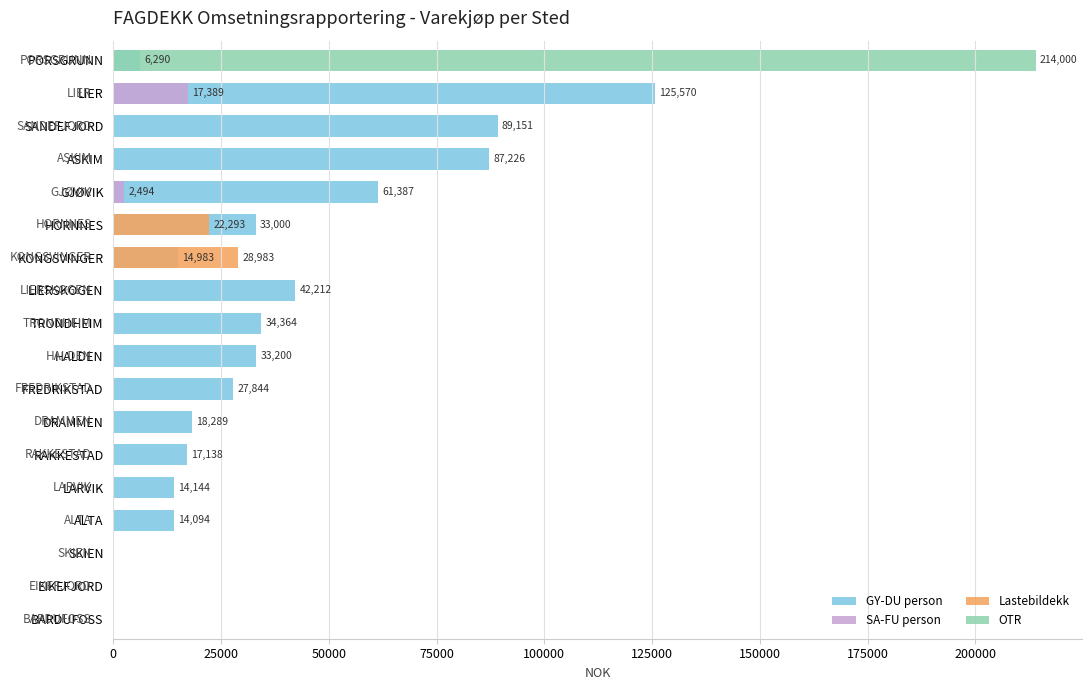

How many values in Lastebildekk are above zero?

2